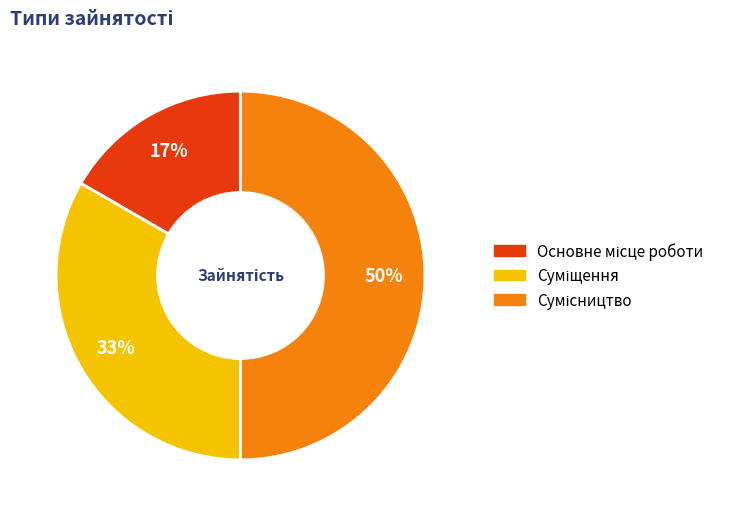

To the nearest percent, what is the difference between the largest and smallest slice percentages?

33%